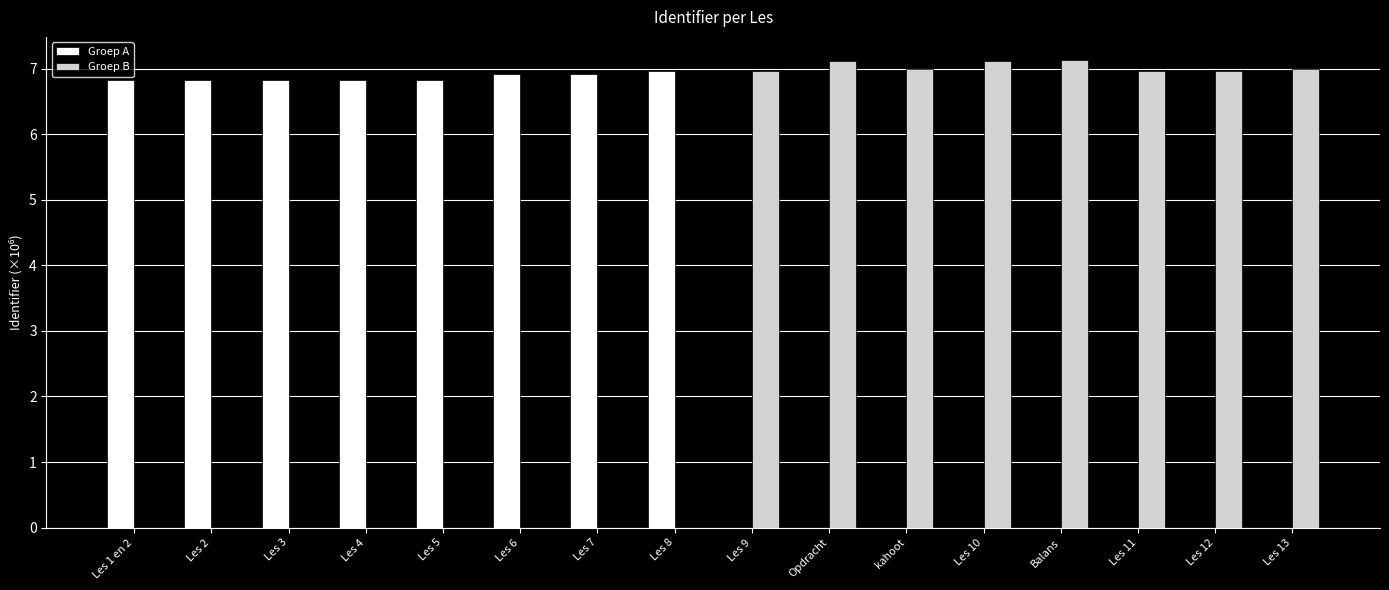

Are the bars horizontal?

No